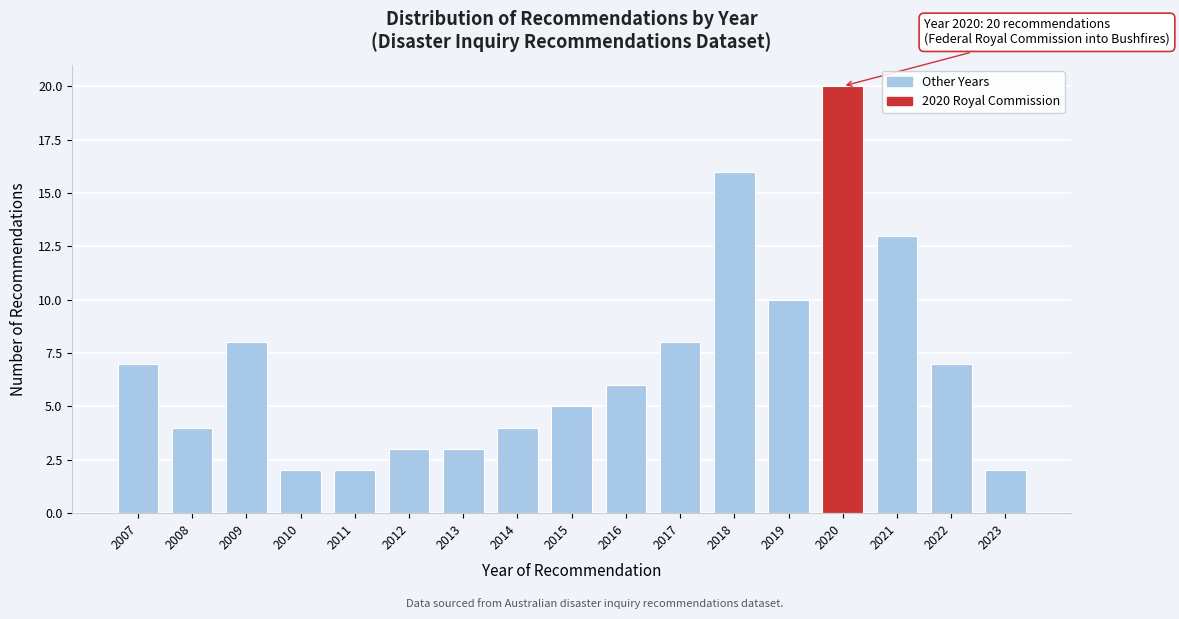

Reading left to right, list all the values displayed in this chart.

2007=7	2008=4	2009=8	2010=2	2011=2	2012=3	2013=3	2014=4	2015=5	2016=6	2017=8	2018=16	2019=10	2020=20	2021=13	2022=7	2023=2